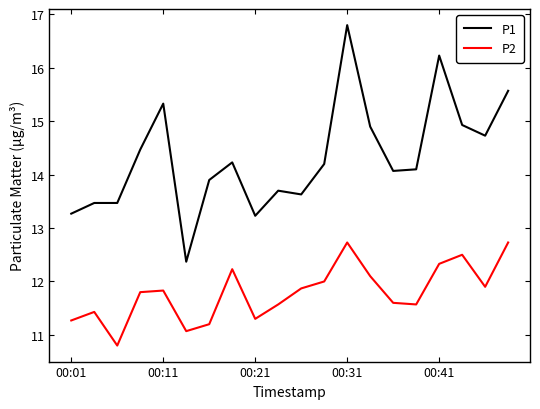

What are all the series names shown in the legend?

P1, P2